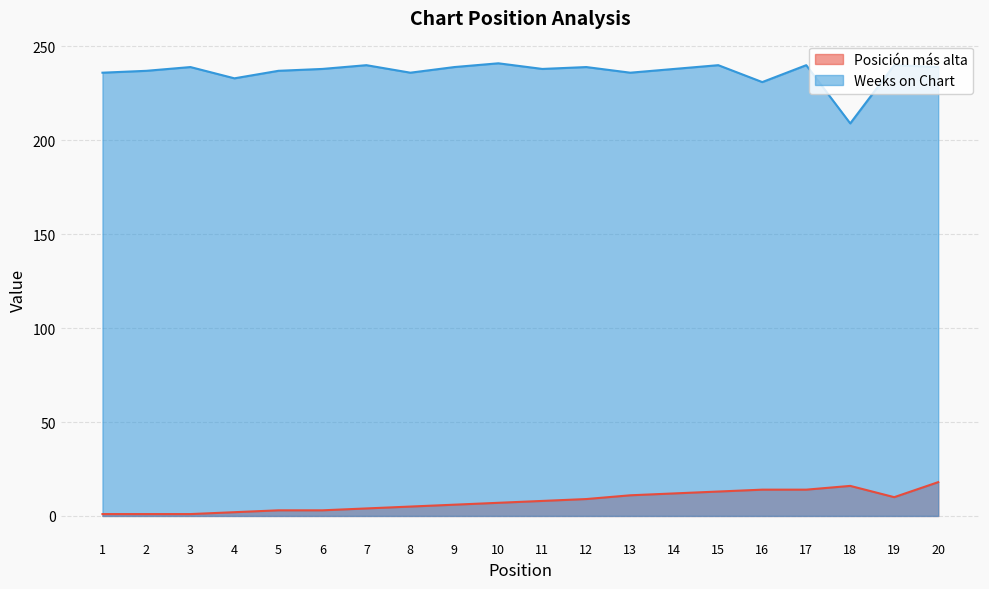

True or false: Posición más alta and Weeks on Chart cross at least once.

False